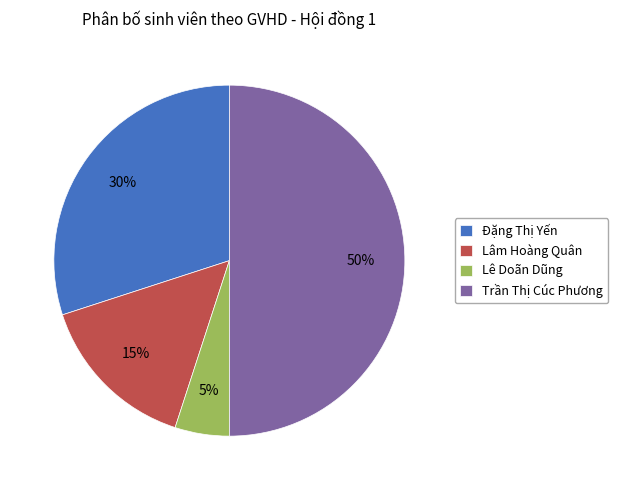

Which category has the biggest portion of the pie?

Trần Thị Cúc Phương